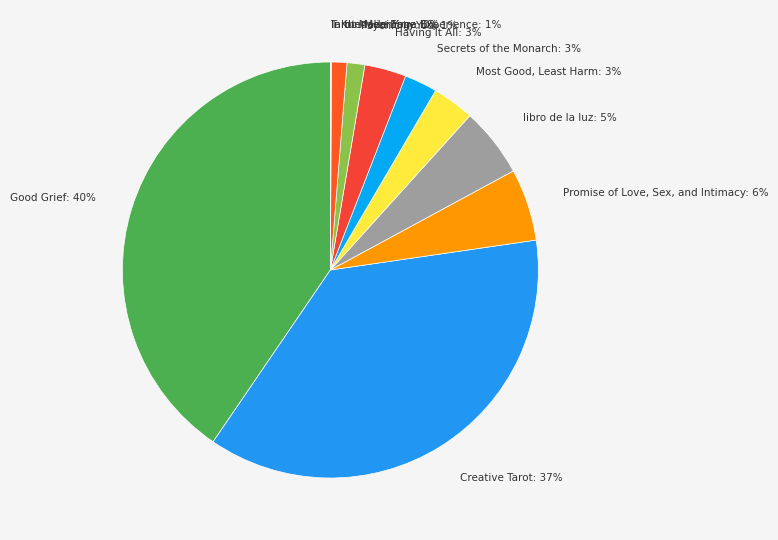

Which has a higher value, Having It All: 3% or Good Grief: 40%?

Good Grief: 40%